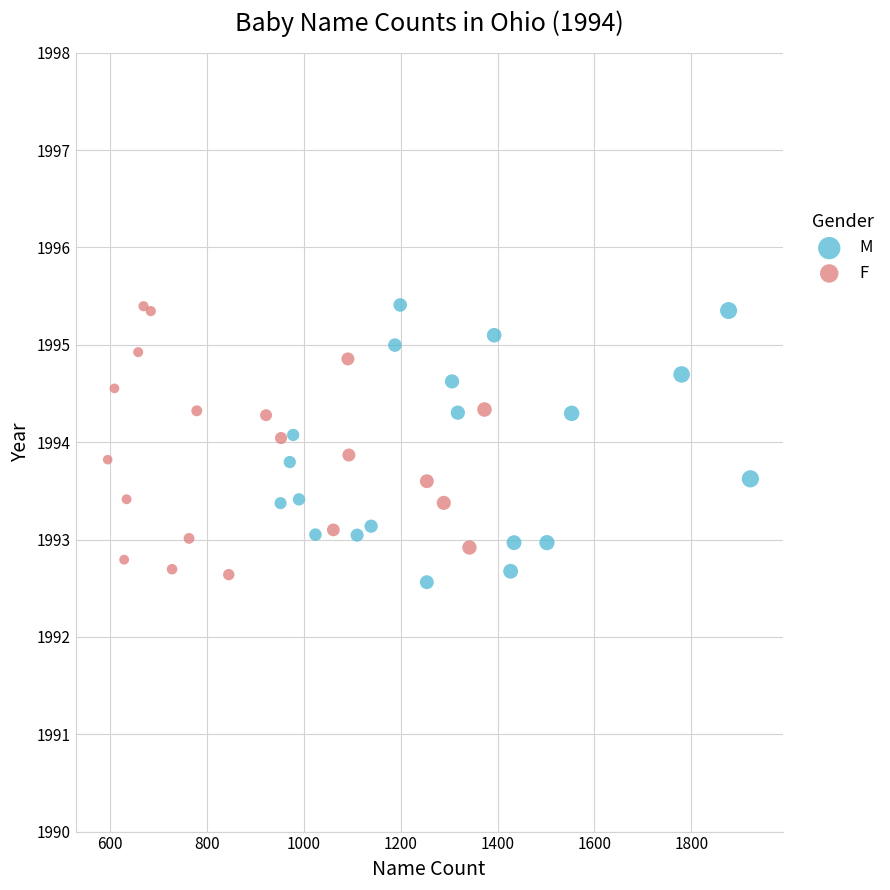

What are all the series names shown in the legend?

M, F